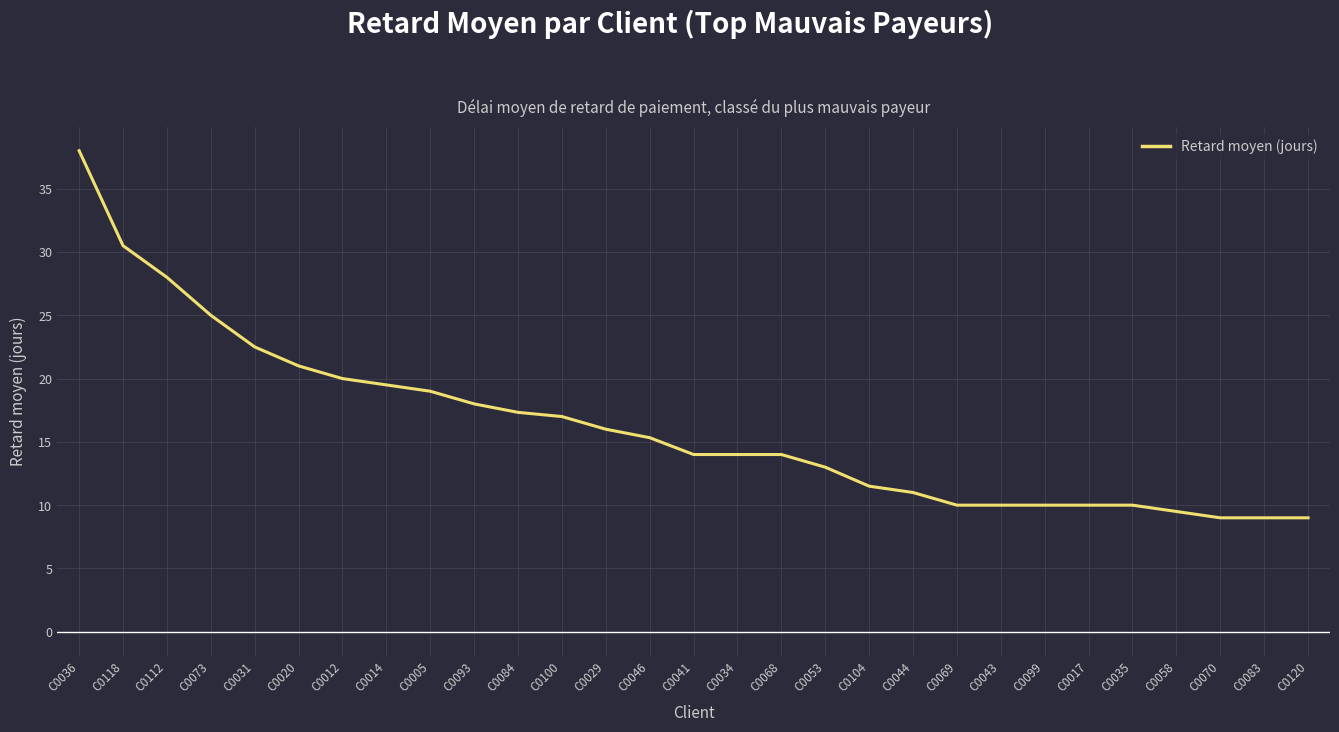

What is the approximate value at C0120?

9.0